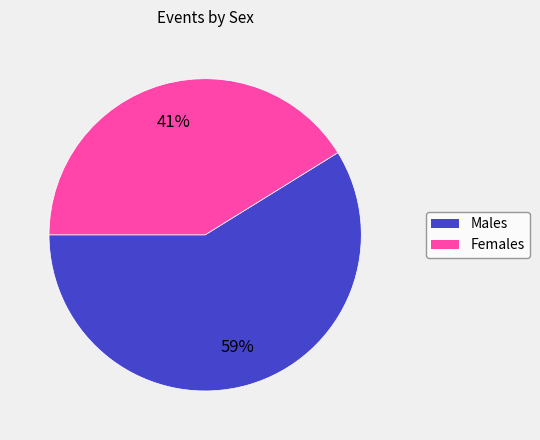

How many segments does this pie chart have?

2